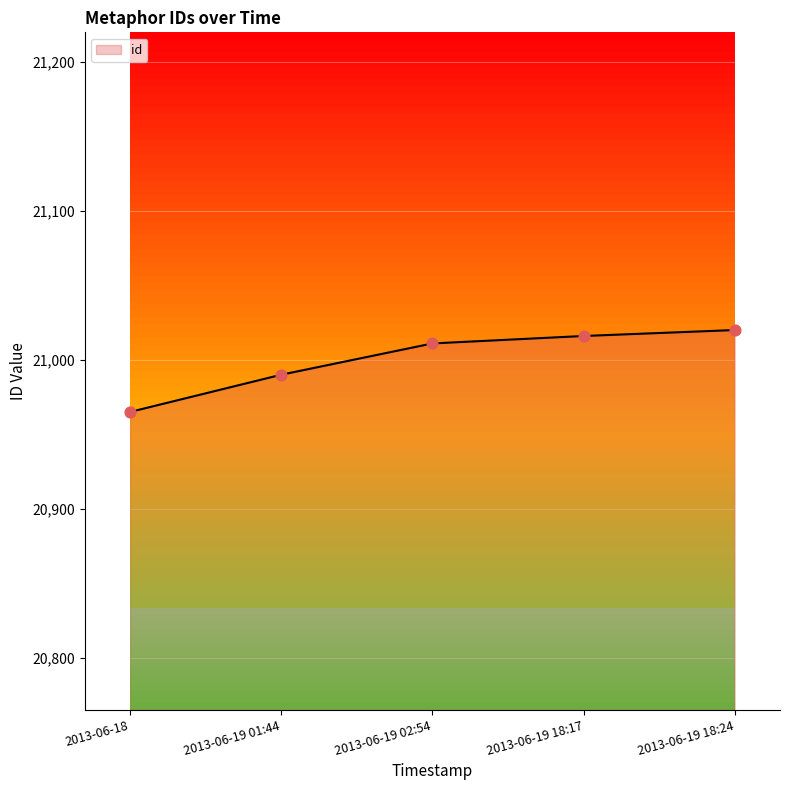

Approximately how many times larger is the value at 2013-06-19 01:44 compared to 2013-06-18?

1.0